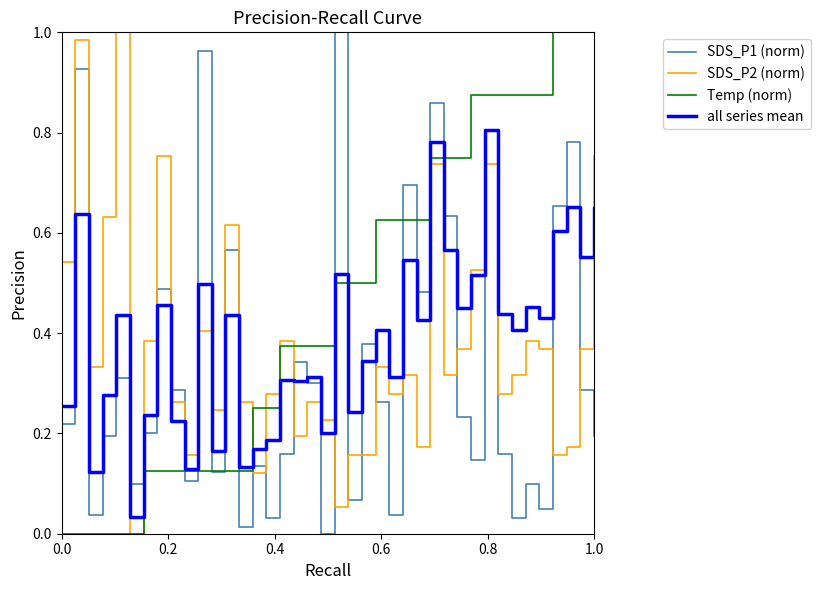

Which series has the largest total across all categories?

Temp (norm)